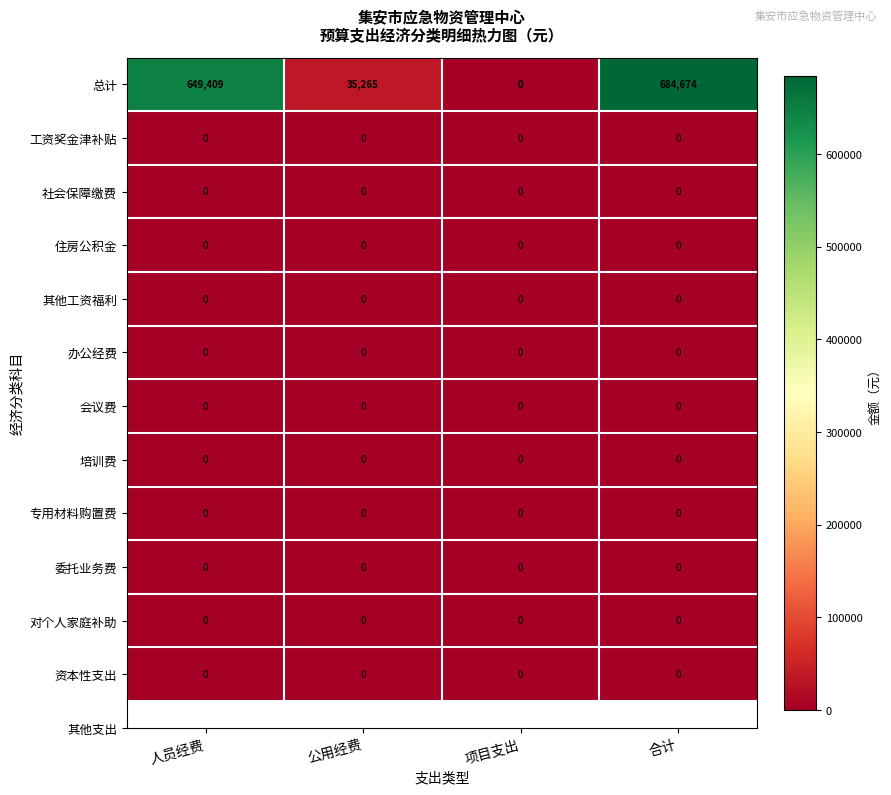

Is it true that 总计 equals 684674 at 合计?

True